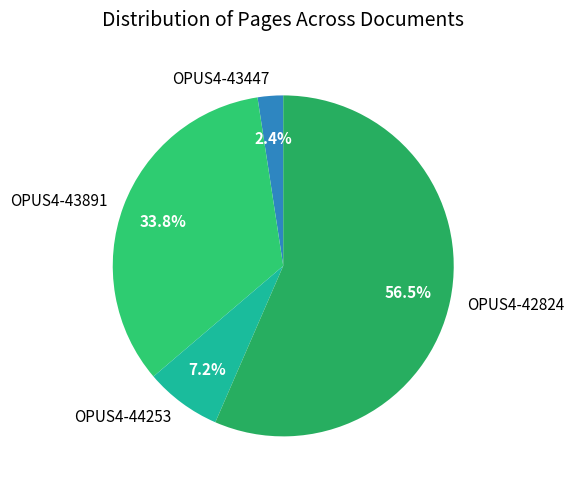

Does any single category account for the majority?

Yes